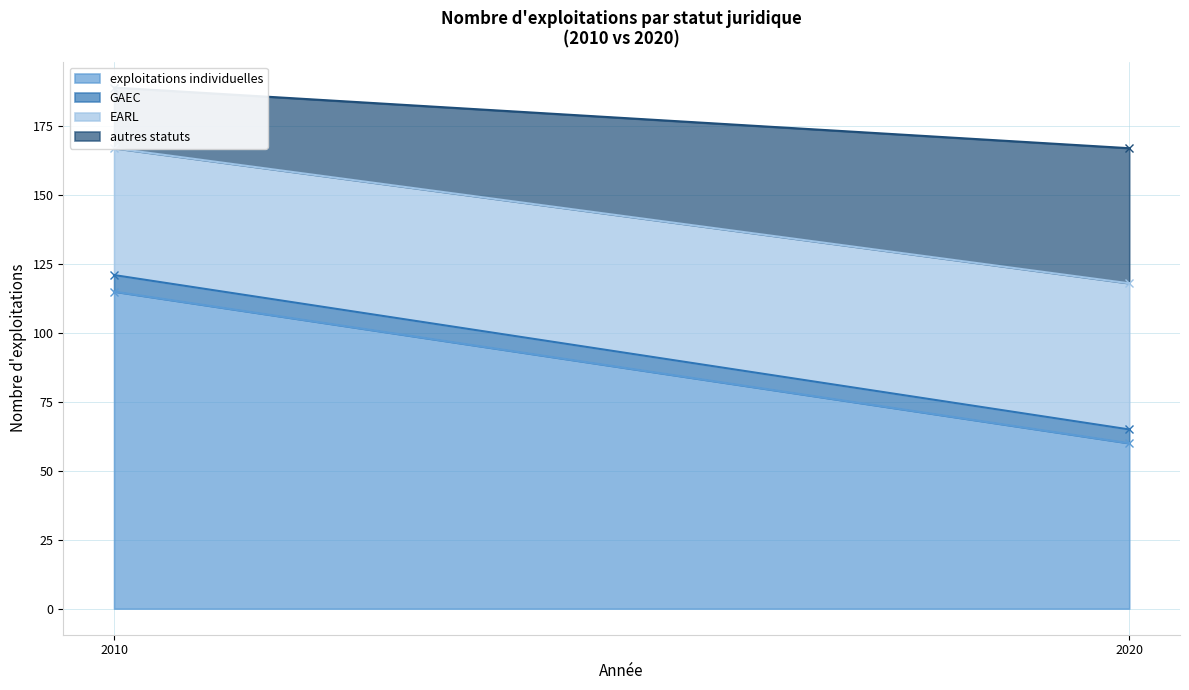

The EARL series shows 46 at 2010. True or false?

True